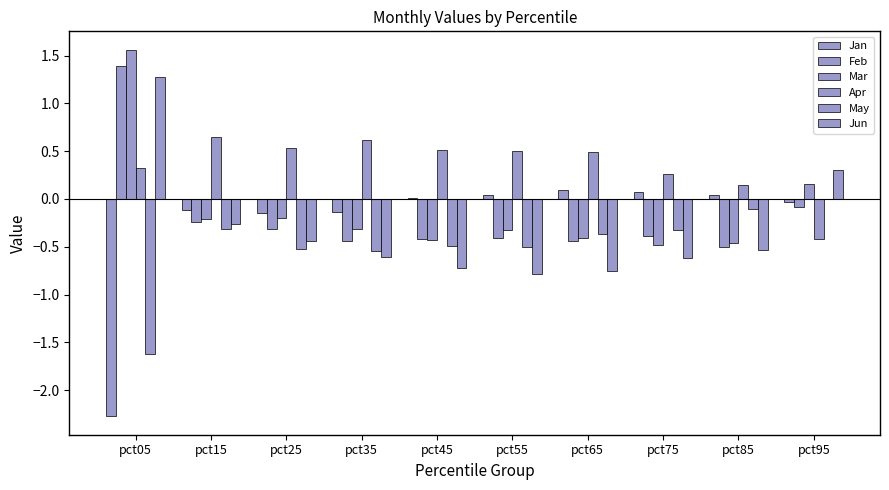

True or false: Mar has a value of -0.1 at pct65.

False